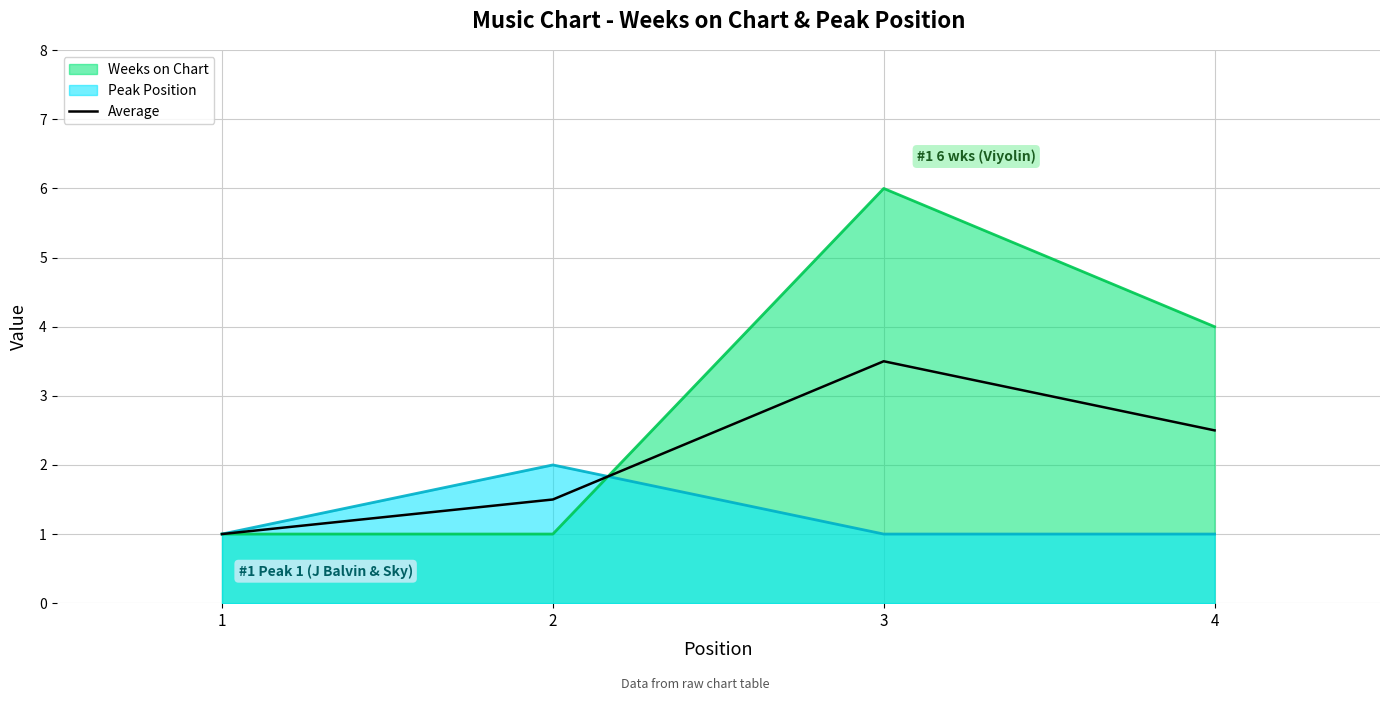

What is the greatest value displayed?

6.0